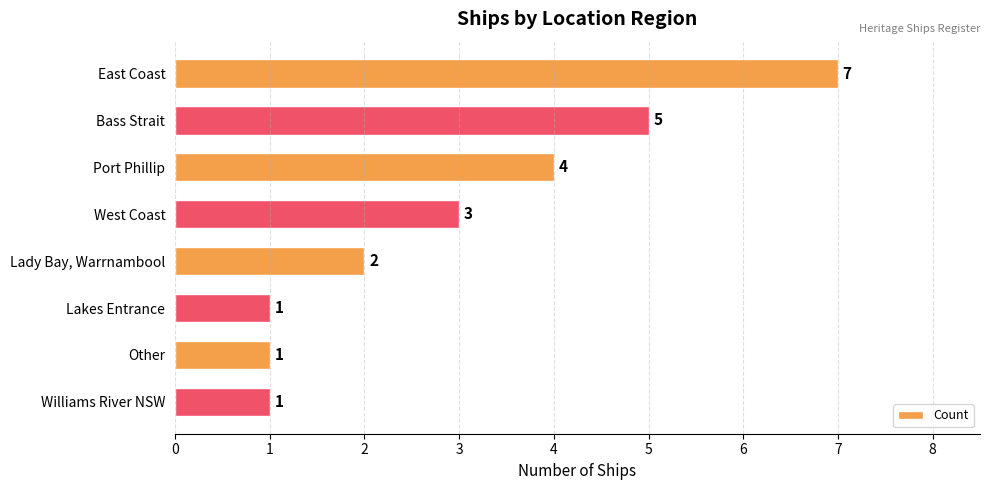

Is it true that the value at Port Phillip is 6?

False